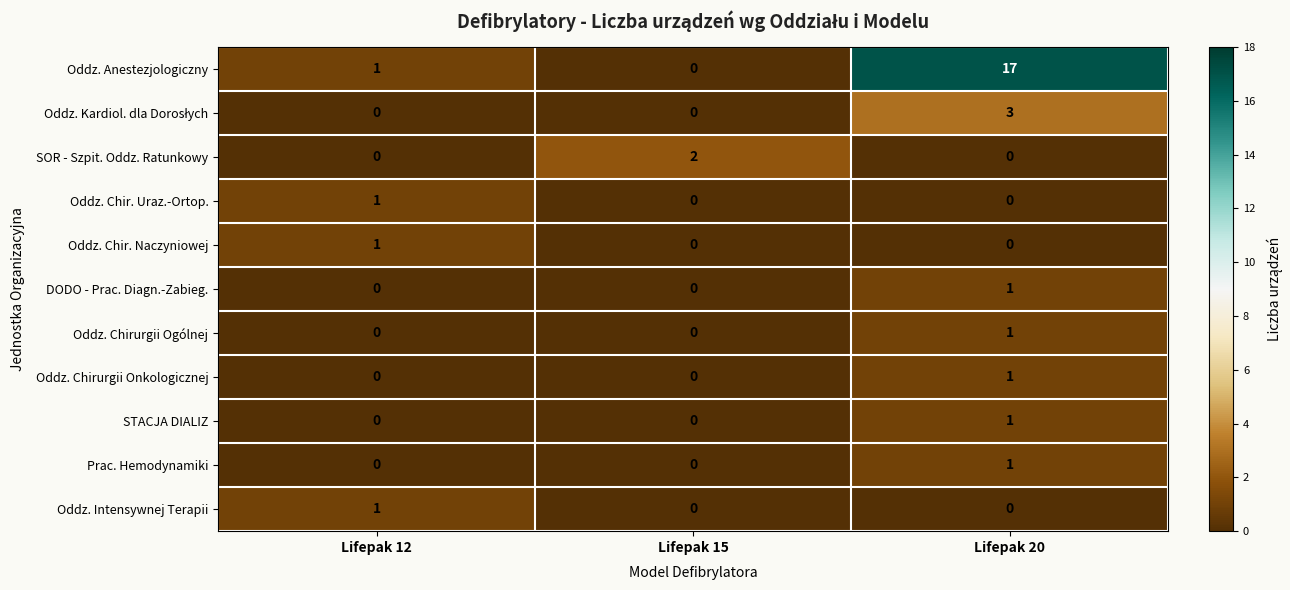

What is the spread (max minus min) of values at Lifepak 20?

17